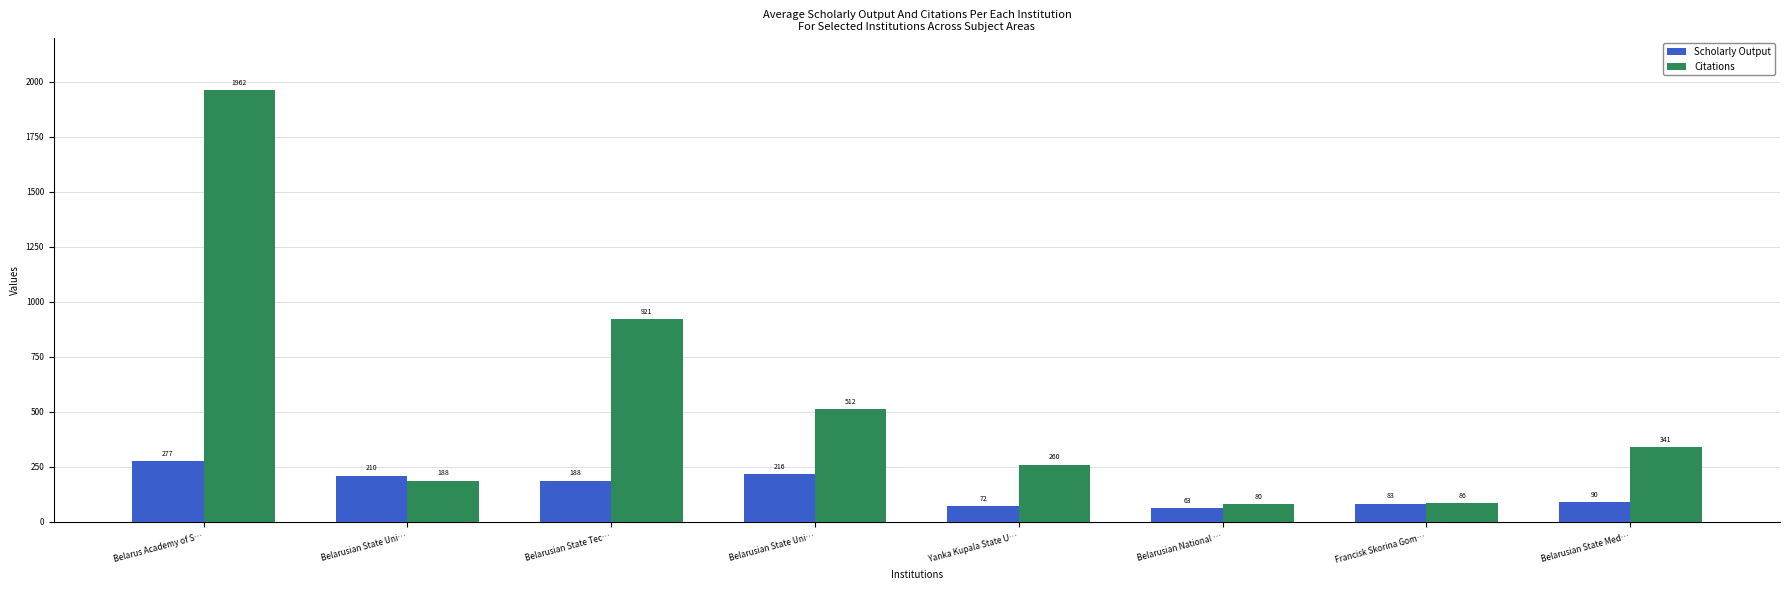

What is the maximum value for Scholarly Output?

277